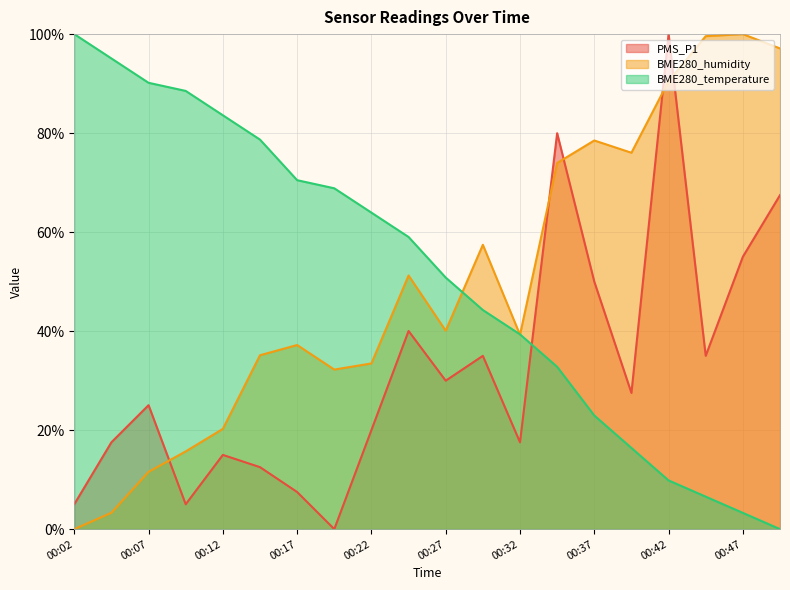

Between 00:25 and 00:22, which is larger?

00:25